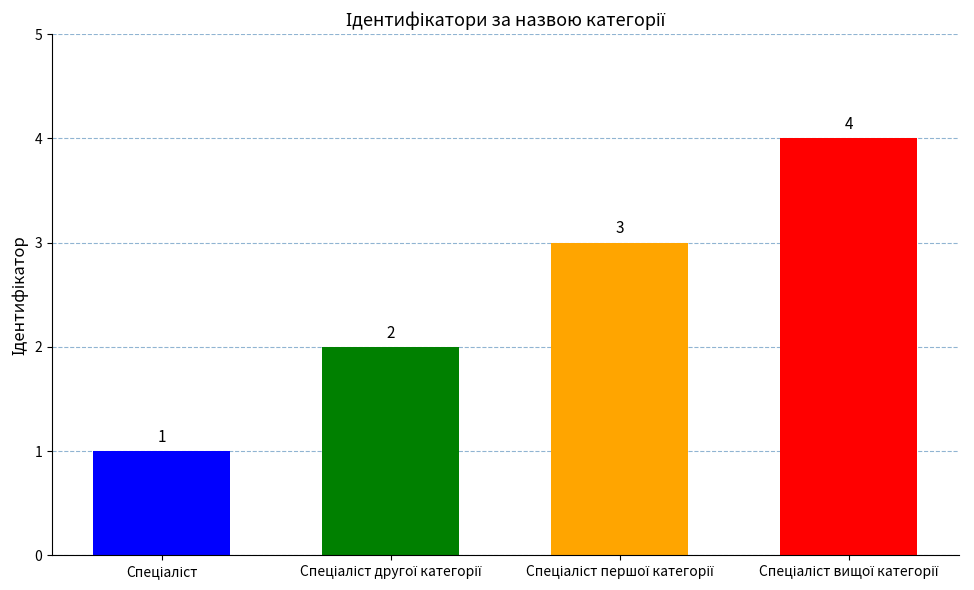

How many values are between 2 and 4?

3